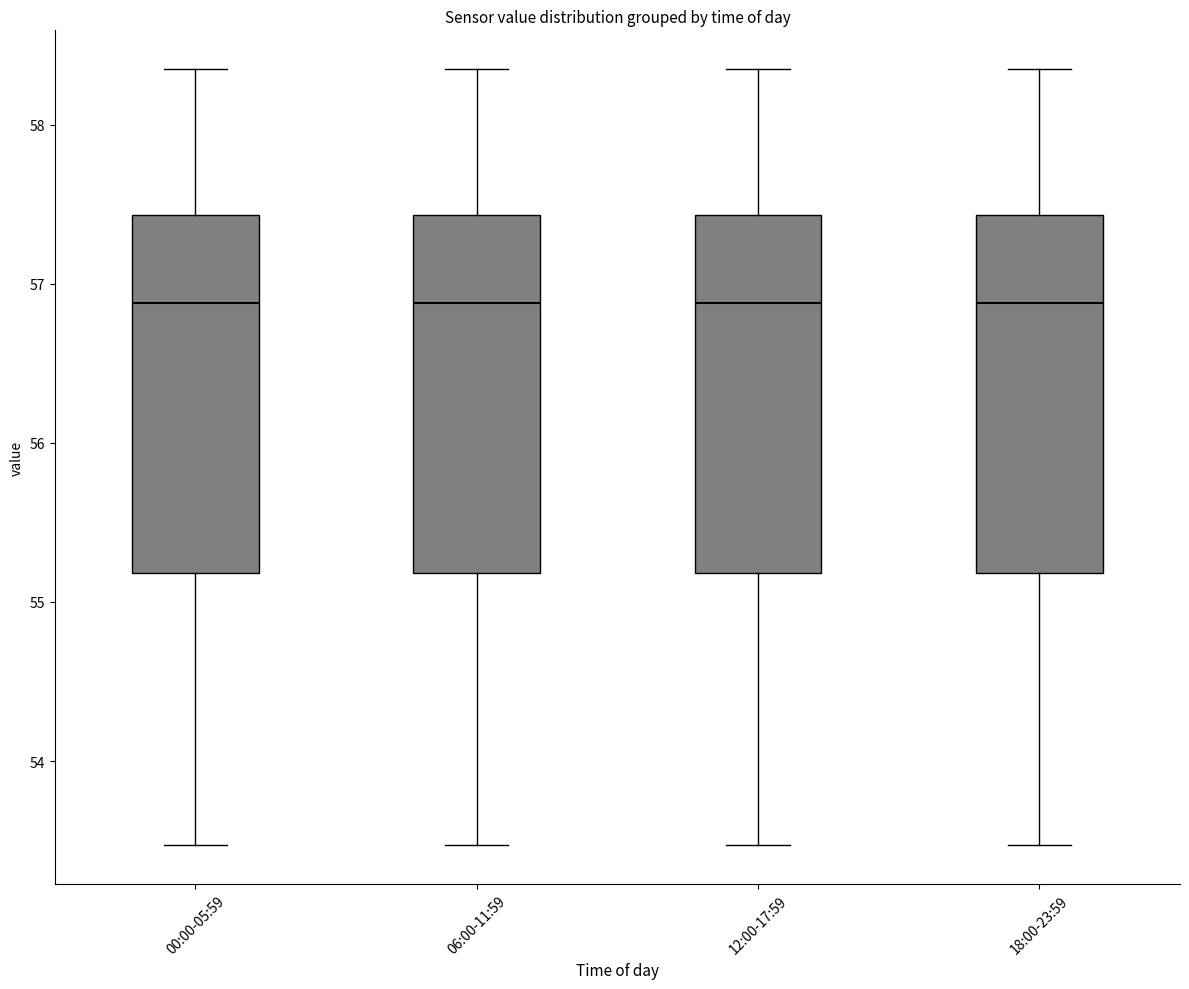

Where does the median line of the box for 12:00-17:59 sit on the y-axis? The values are not printed on the chart, so give them approximately, as read against the axis.

56.9